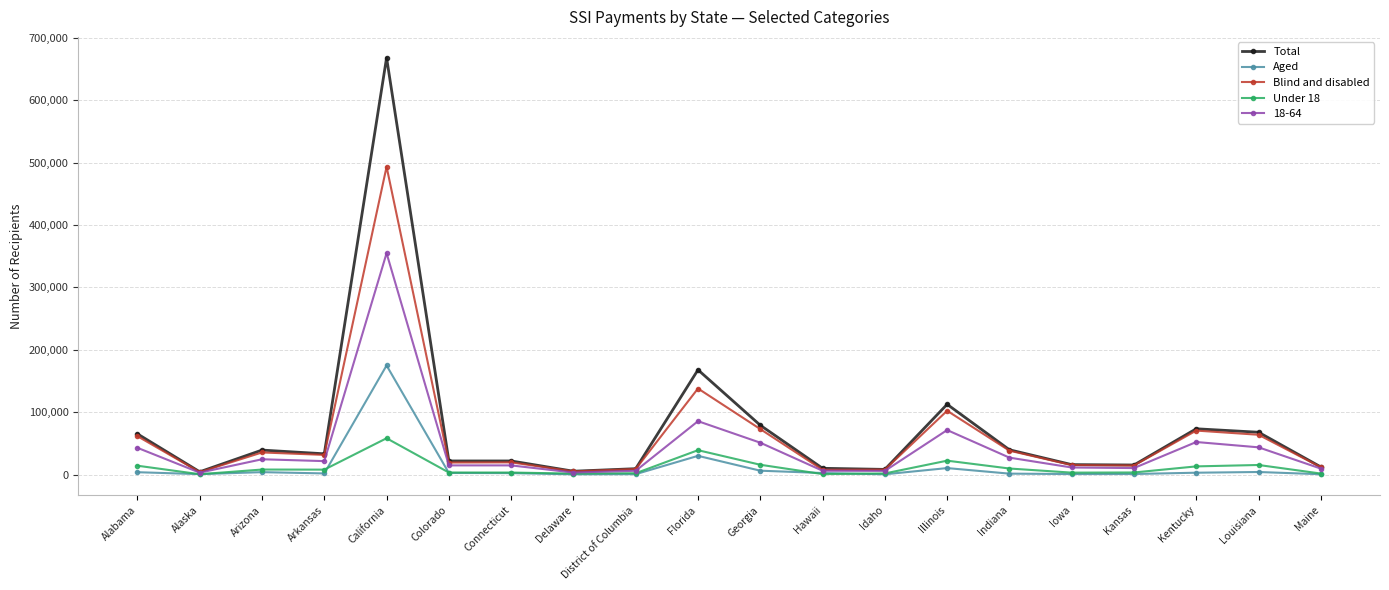

What is the label of the 15th point from the left?

Indiana